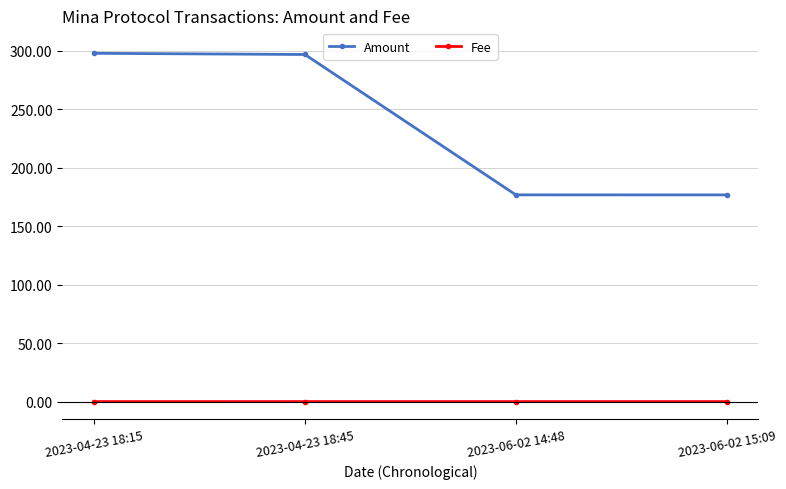

True or false: Fee and Amount intersect in this chart.

False